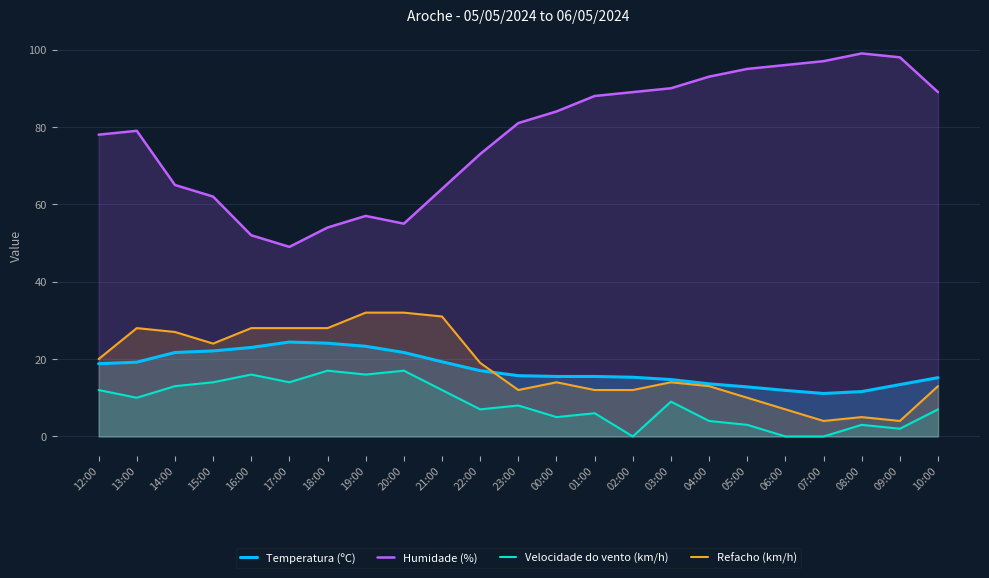

Which series has the largest total across all categories?

Humidade (%)